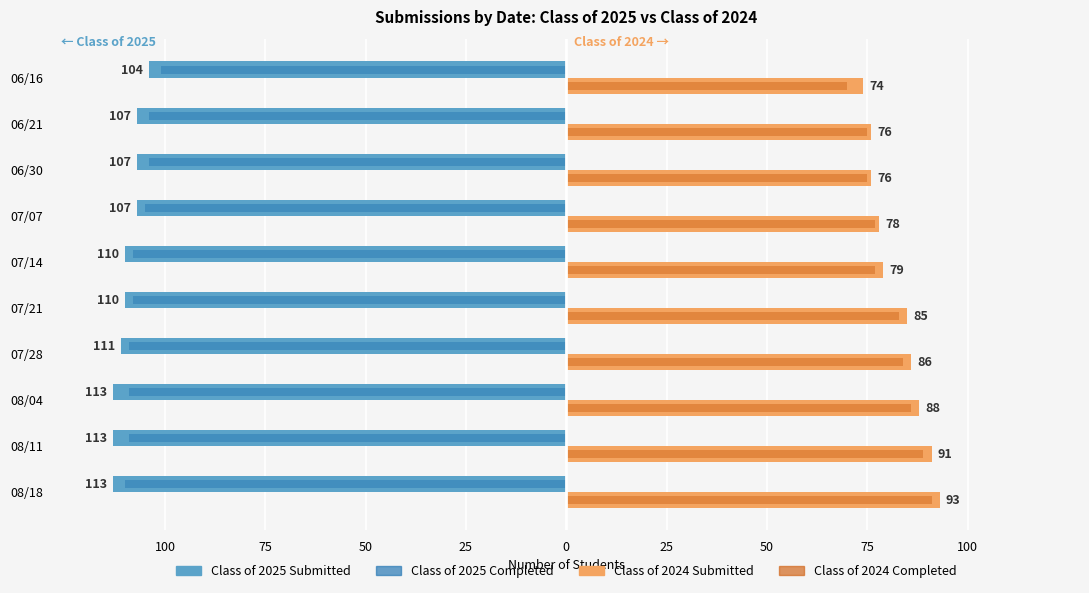

What are all the series names shown in the legend?

Class of 2025 Submitted, Class of 2025 Completed, Class of 2024 Submitted, Class of 2024 Completed